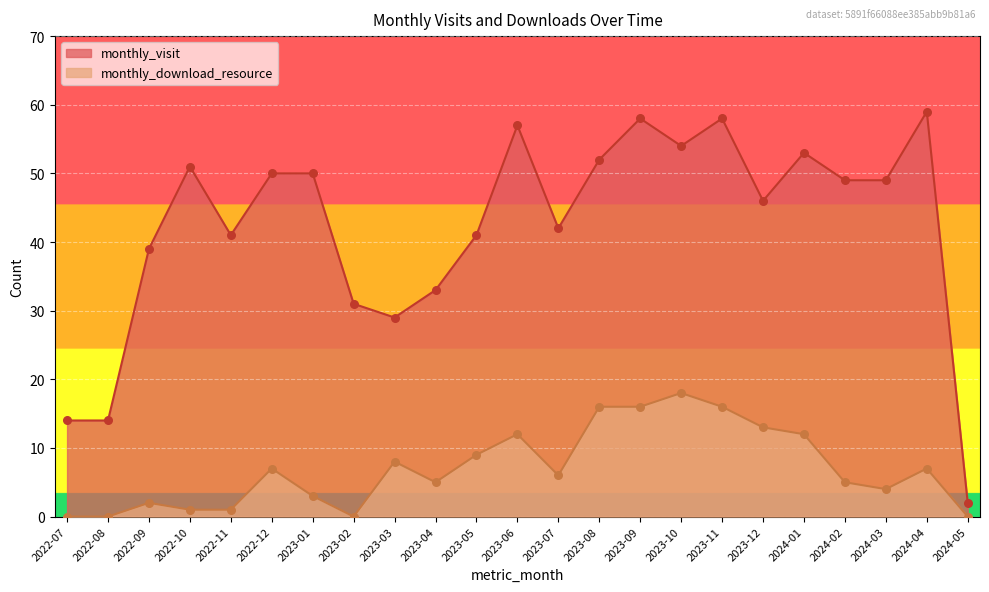

Is the value of monthly_visit at 2023-12 greater than the value of monthly_download_resource at 2023-11?

Yes